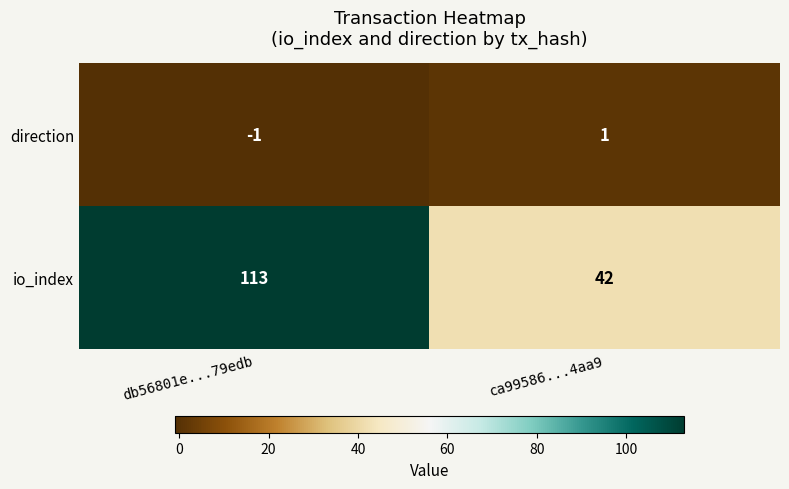

At which category does the chart reach its minimum across all series?

db56801e...79edb